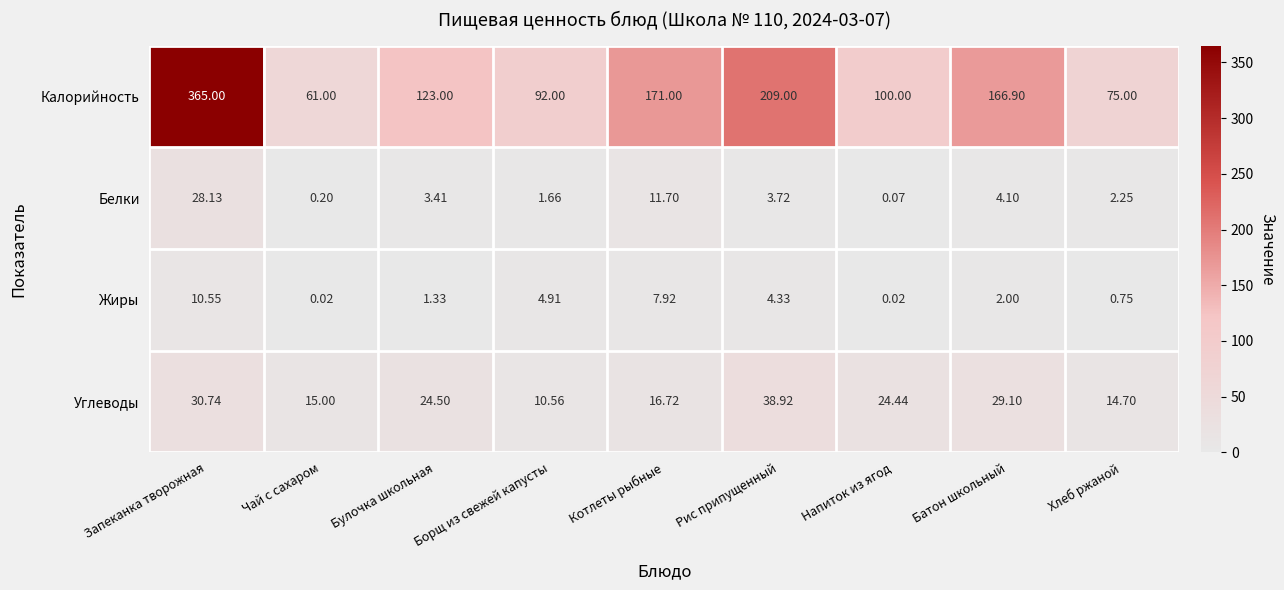

How many categories are shown in the chart?

9